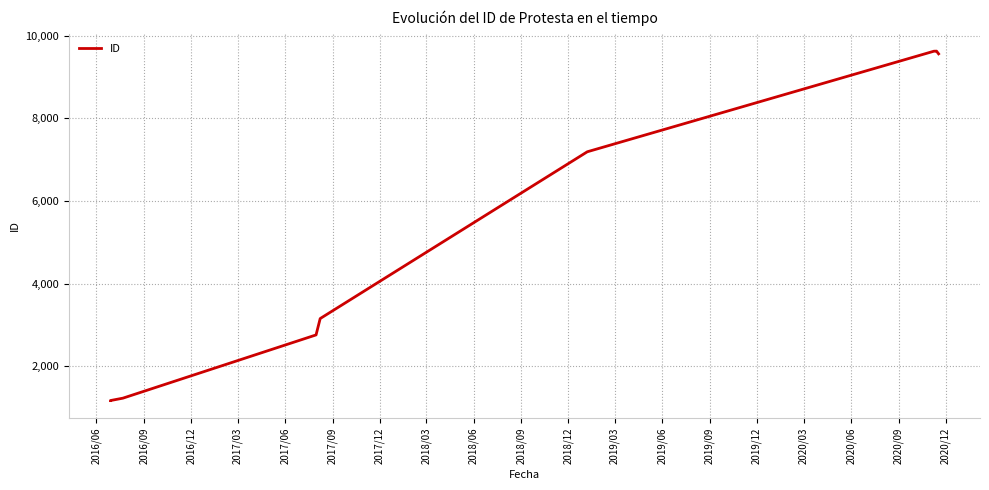

Is it true that the value at 2016/12 is 1835?

False